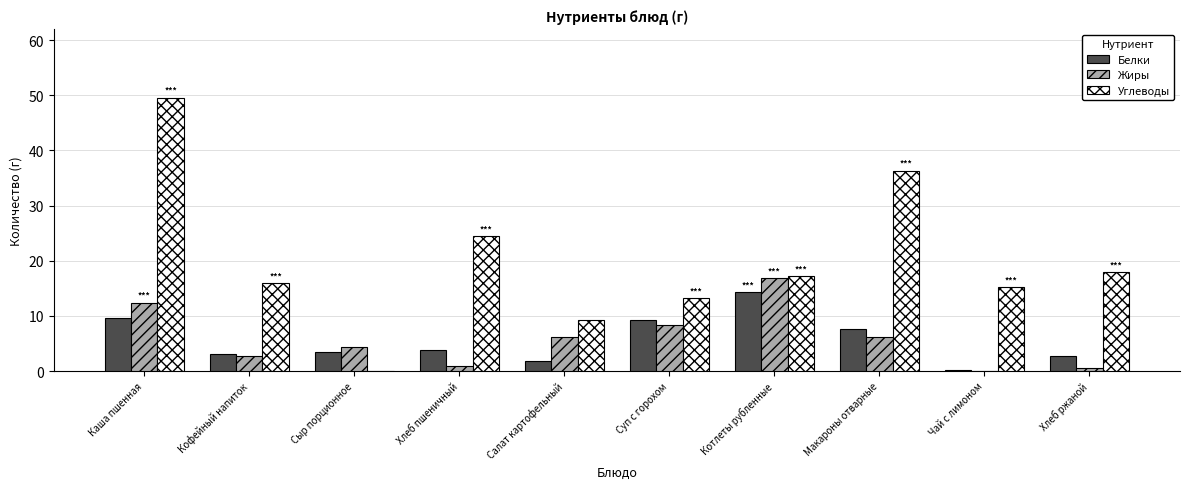

What is the sum of all Белки values?

55.7